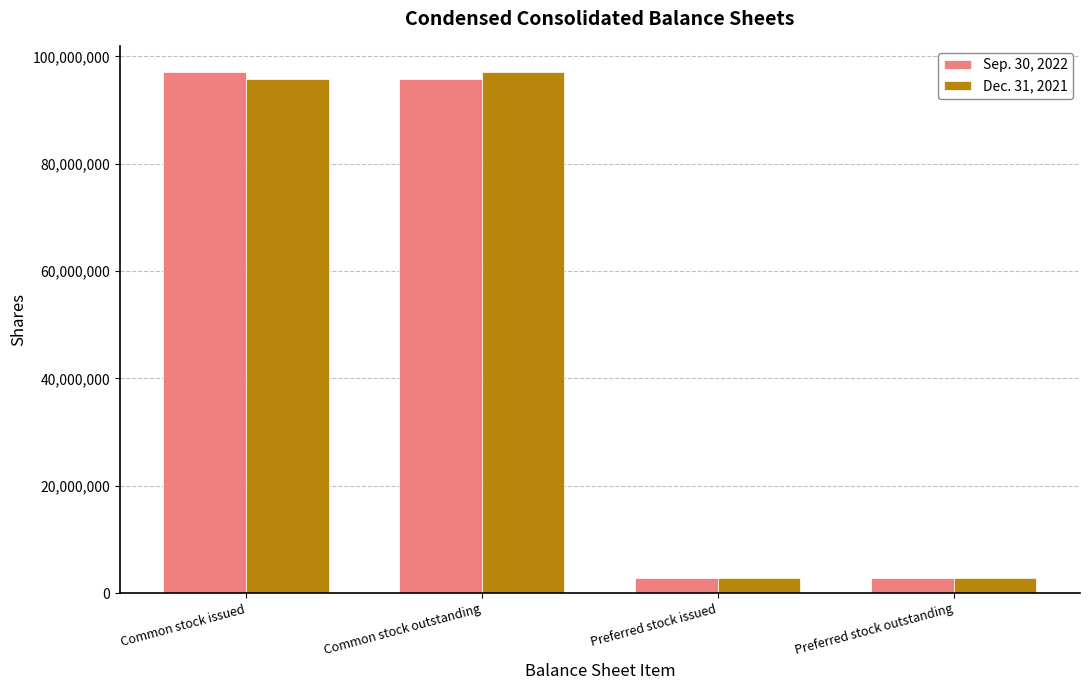

How many bars are there in each group?

2